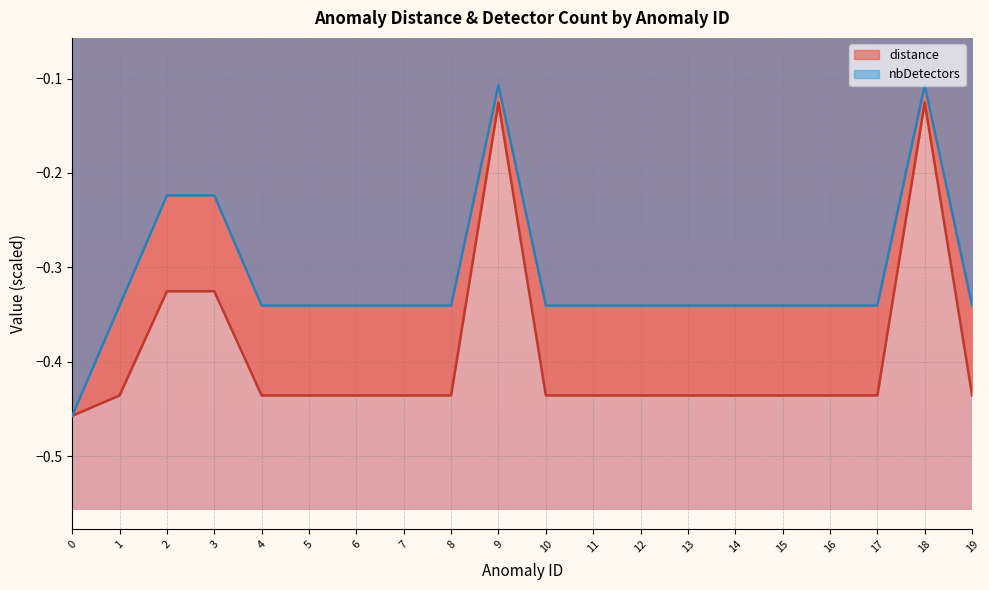

Between 5 and 14, which is larger?

5